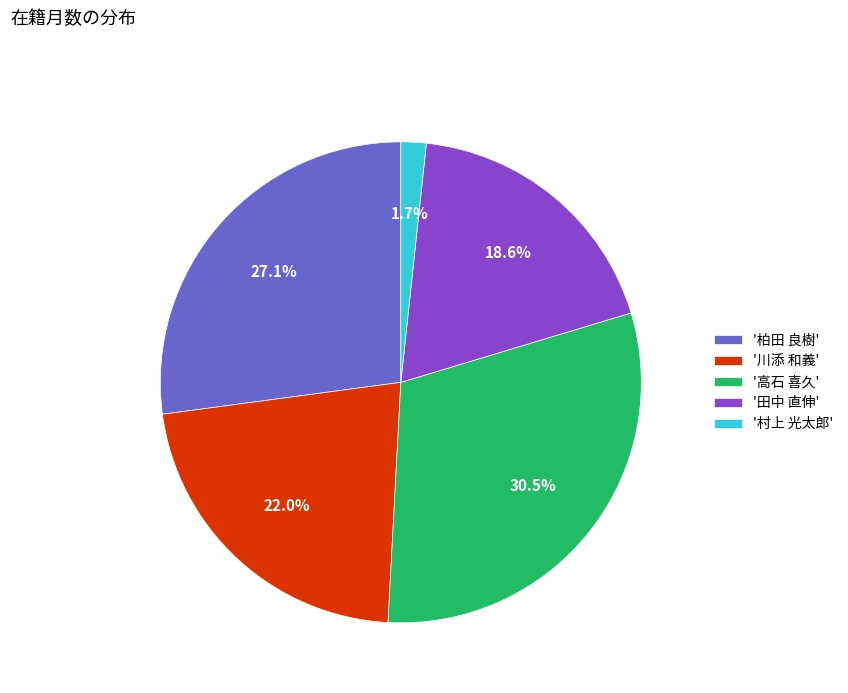

What percentage is NOT represented by '村上 光太郎'?

98.3%